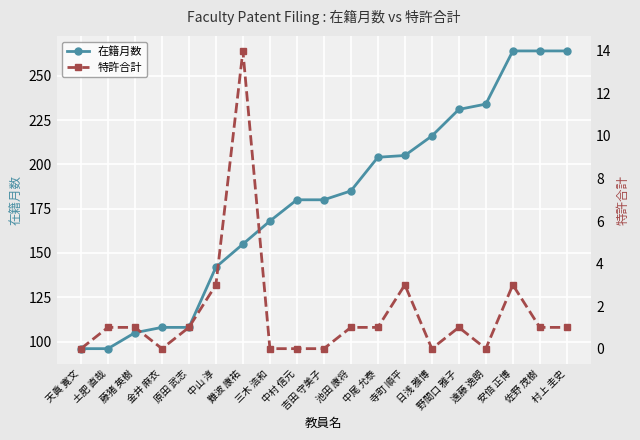

The value of 在籍月数 at 藤猪 英樹 is 145. True or false?

False